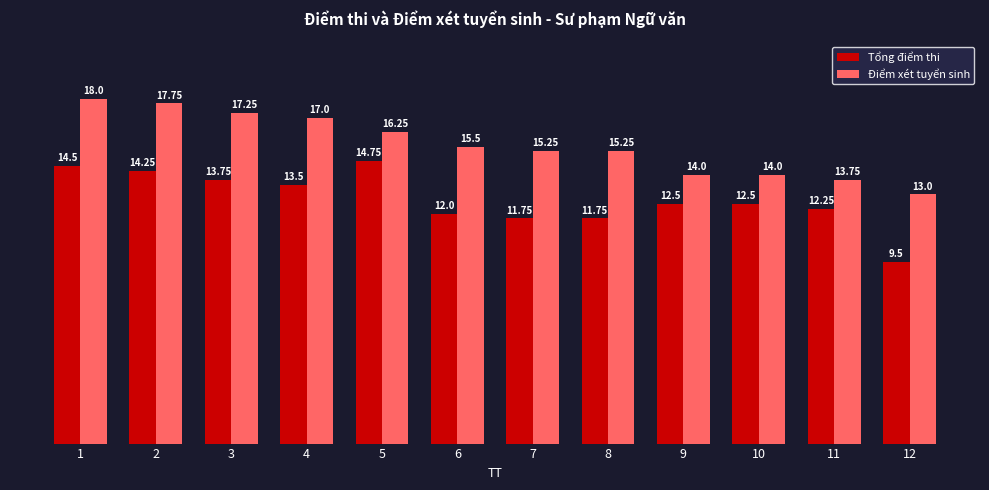

How many values in the Điểm xét tuyển sinh series are below 15?

4